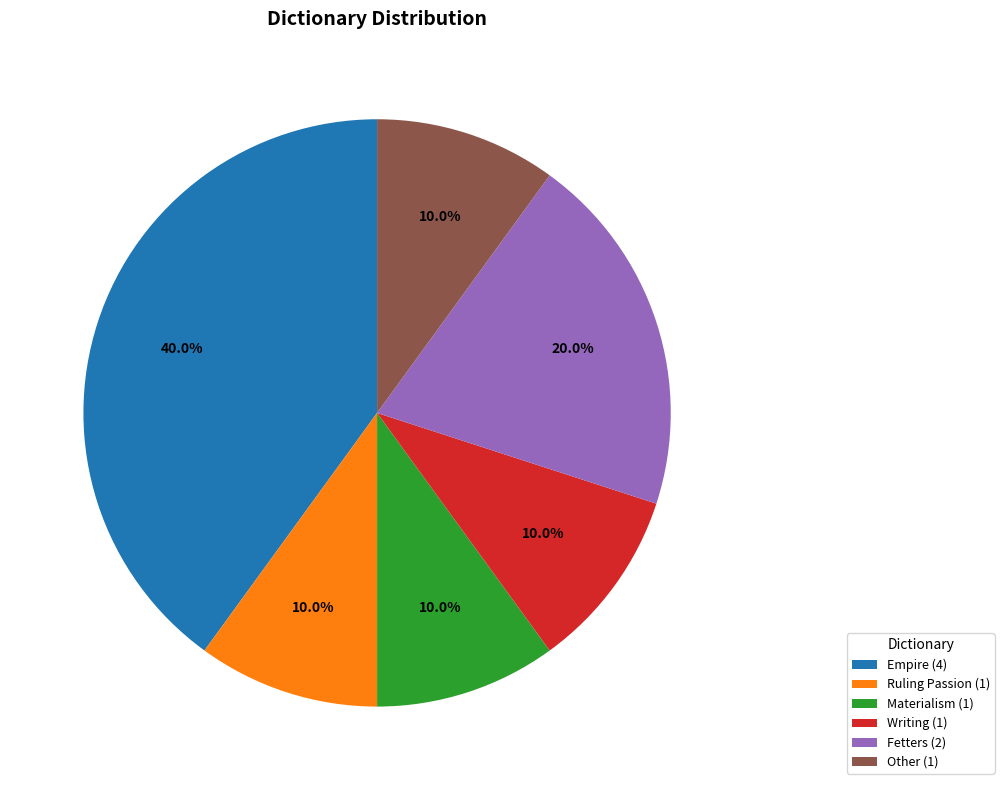

Approximately how many times larger is the value at Materialism (1) compared to Other (1)?

1.0